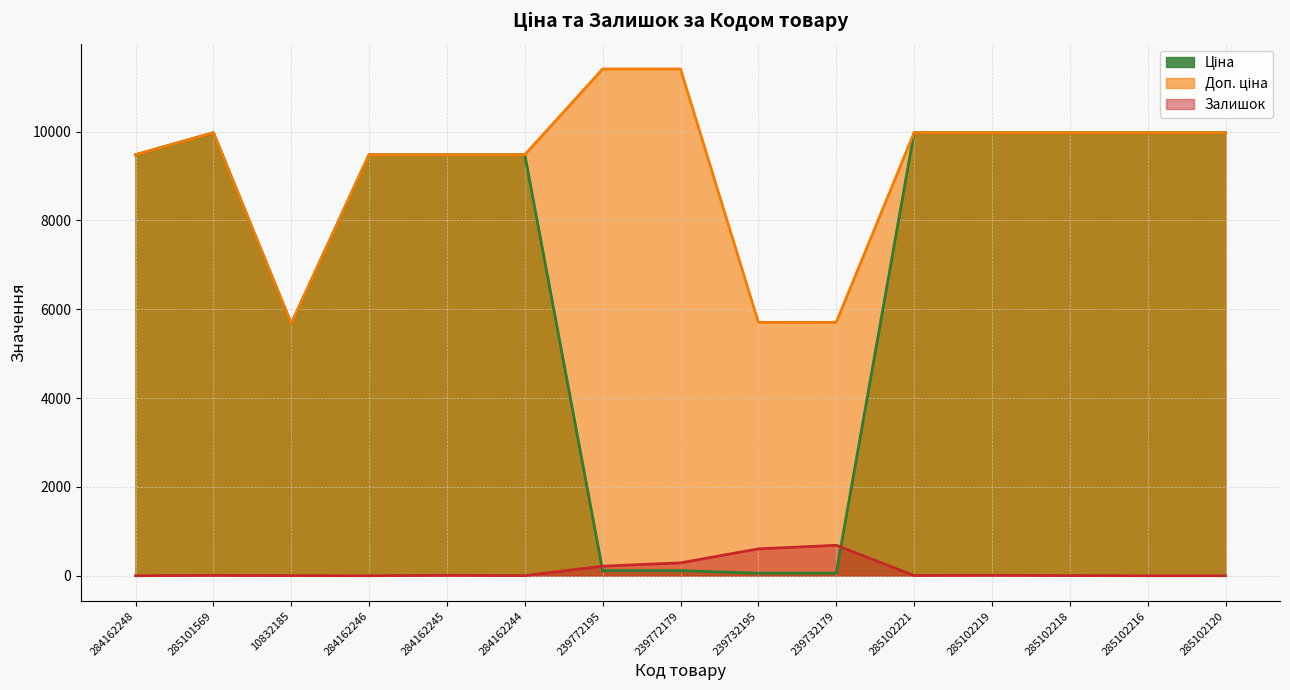

The value of Ціна at 285102218 is 13371.2. True or false?

False